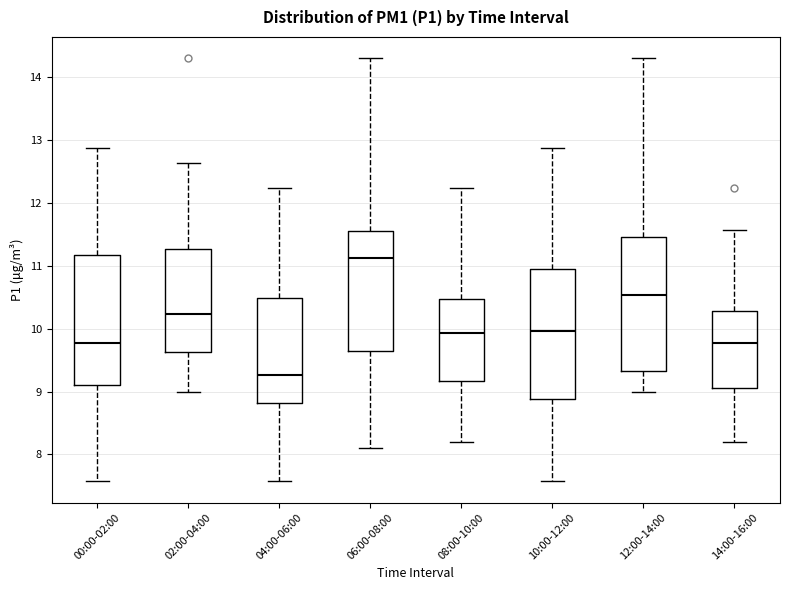

Reading left to right, read every box against the y-axis: the position of its median line, the range the box covers, and the ends of its whiskers. The values are not printed on the chart, so give them approximately, as read against the axis.

00:00-02:00: median 9.8, box 9.1 to 11.2, whiskers 7.6 to 12.9
02:00-04:00: median 10.2, box 9.6 to 11.3, whiskers 9.0 to 12.6
04:00-06:00: median 9.3, box 8.8 to 10.5, whiskers 7.6 to 12.2
06:00-08:00: median 11.1, box 9.7 to 11.6, whiskers 8.1 to 14.3
08:00-10:00: median 9.9, box 9.2 to 10.5, whiskers 8.2 to 12.2
10:00-12:00: median 10.0, box 8.9 to 11.0, whiskers 7.6 to 12.9
12:00-14:00: median 10.5, box 9.3 to 11.5, whiskers 9.0 to 14.3
14:00-16:00: median 9.8, box 9.1 to 10.3, whiskers 8.2 to 11.6